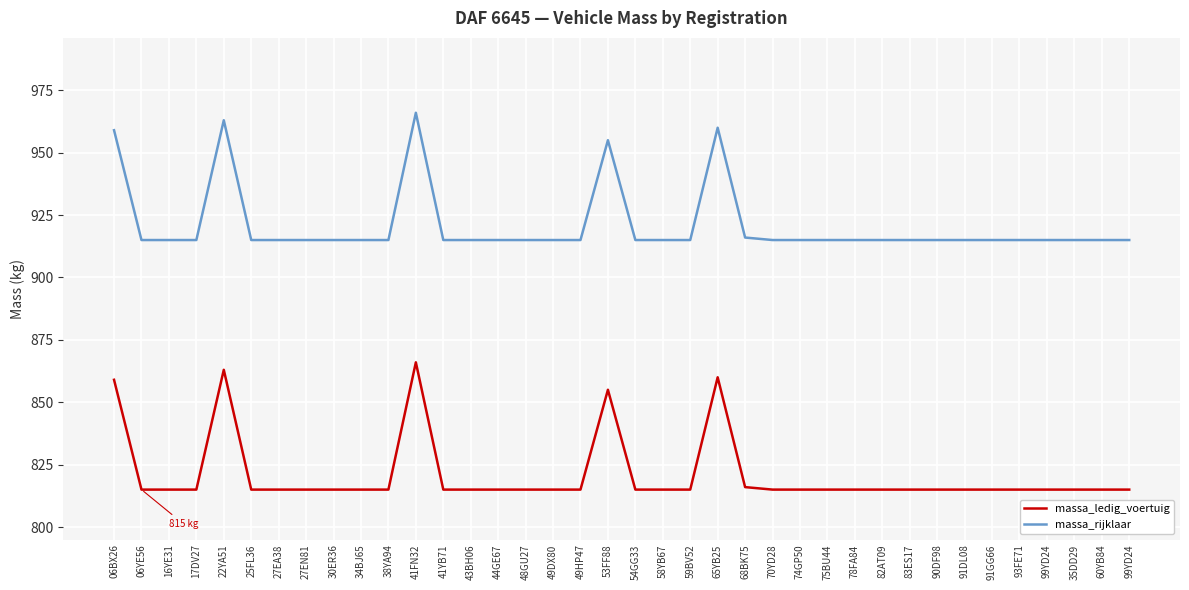

What is the spread (max minus min) of values at 90DF98?

100